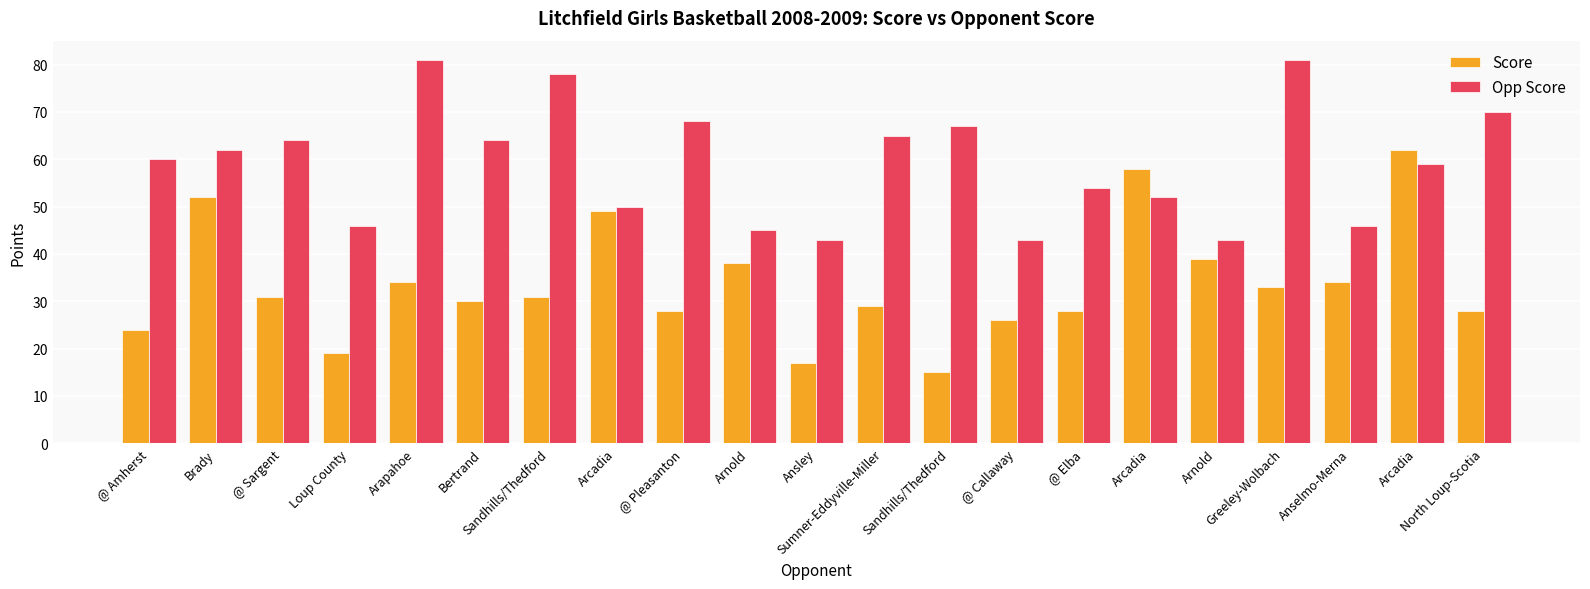

How many bars are there in total?

42